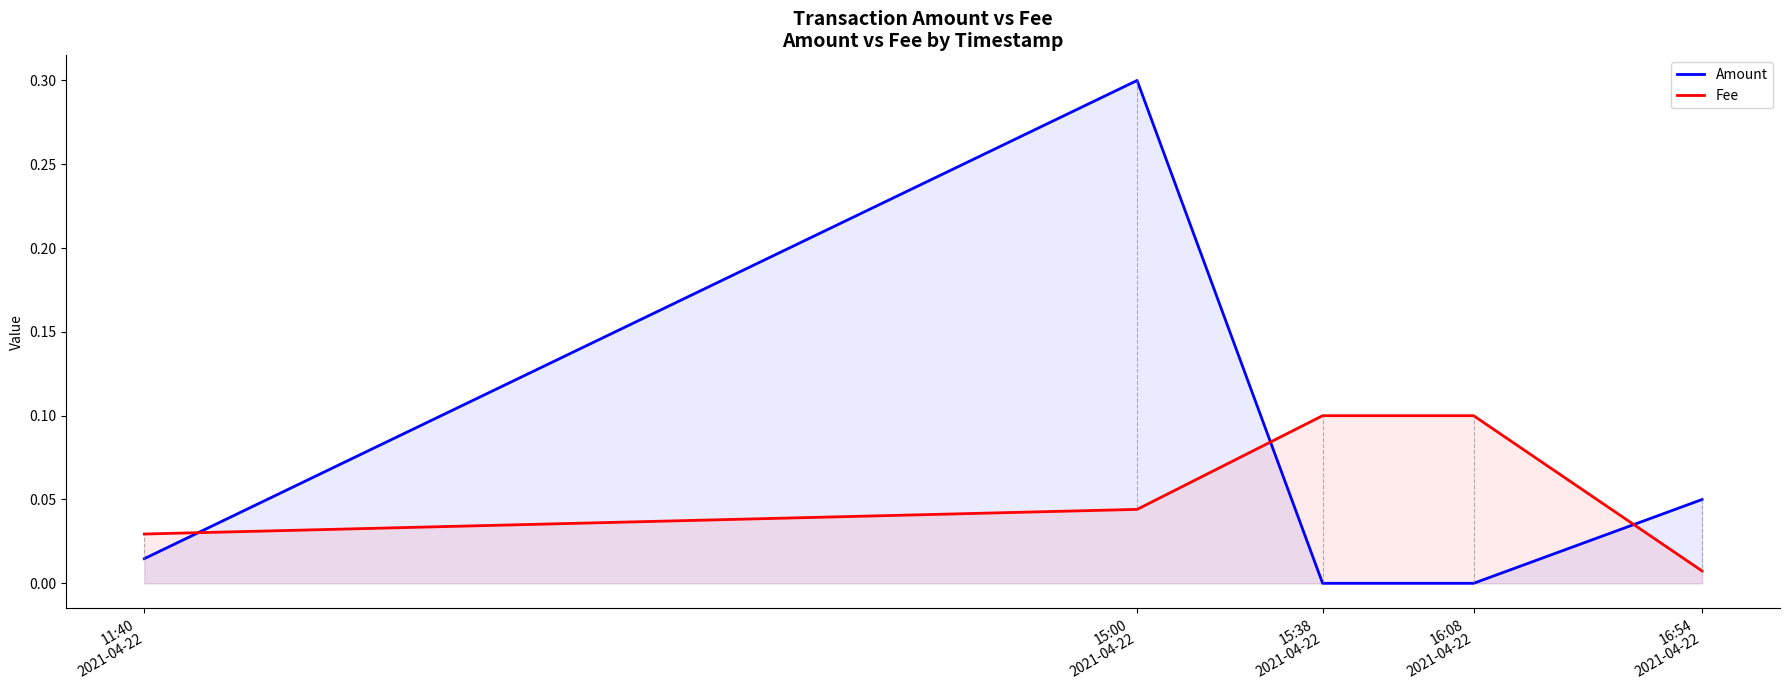

Which has a higher value, 15:00
2021-04-22 or 16:54
2021-04-22?

15:00
2021-04-22